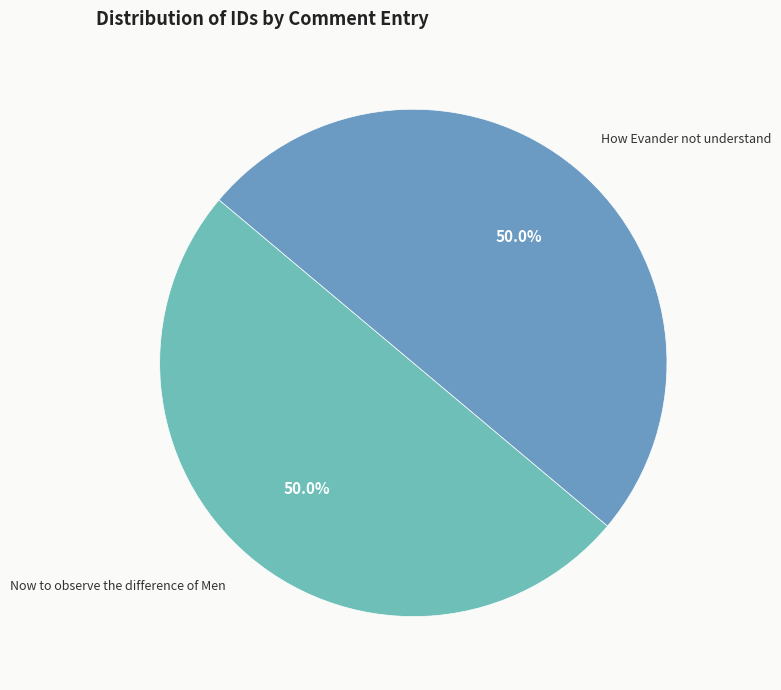

Combined, do Now to observe the difference of Men and How Evander not understand account for over 50%?

Yes